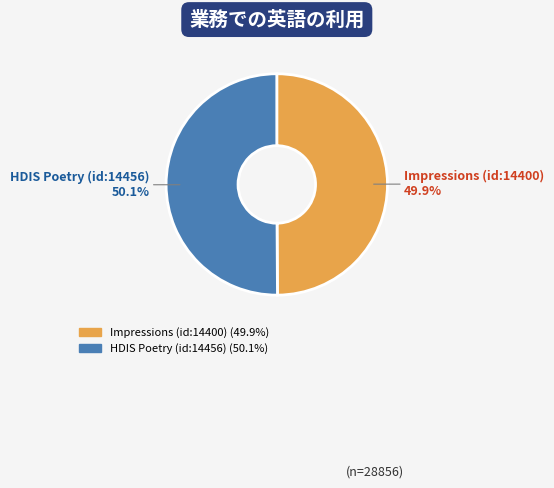

What is the total percentage of HDIS Poetry (id:14456) and Impressions (id:14400)?

100.0%